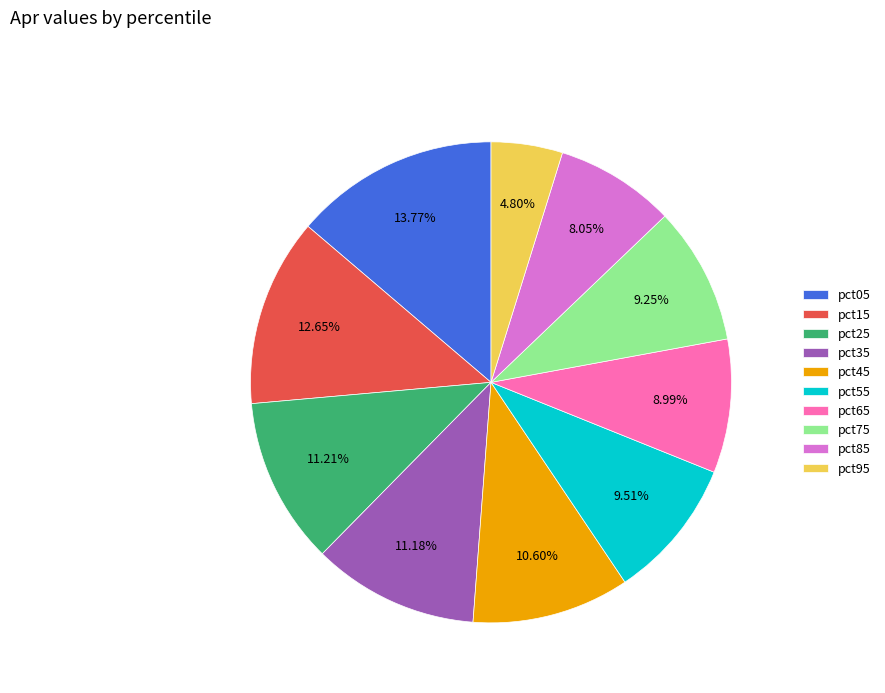

To the nearest percent, what is the difference between the pct55 and pct05 slice percentages?

4%